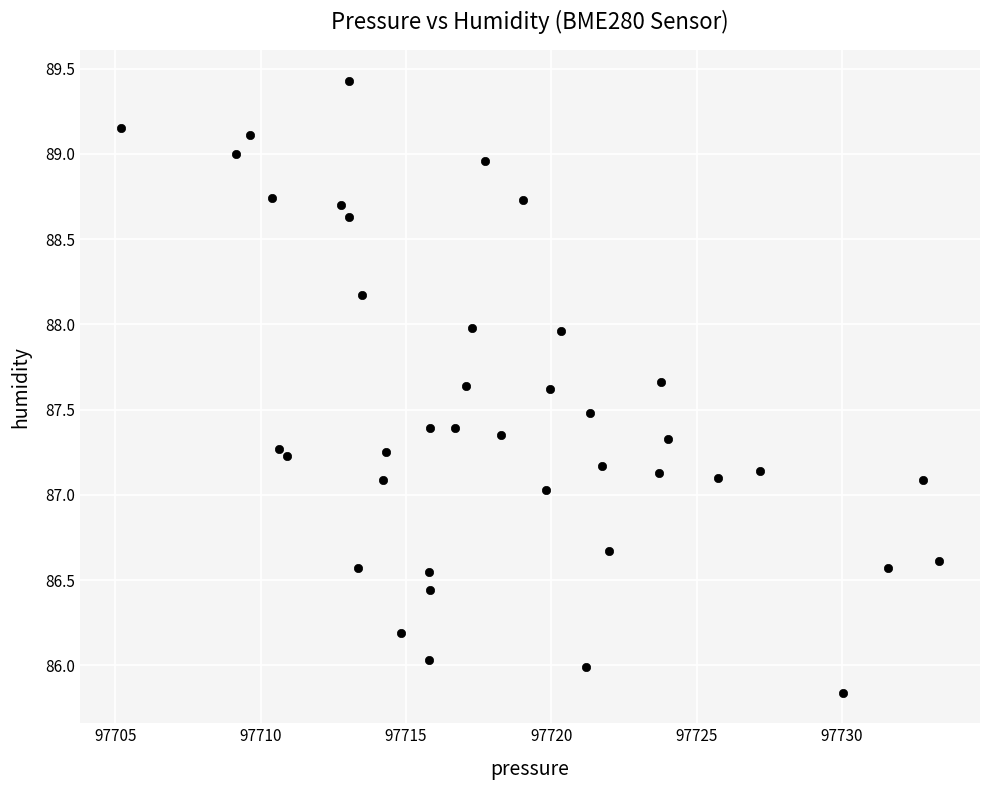

What is the range of Y values (max minus min)?

3.6